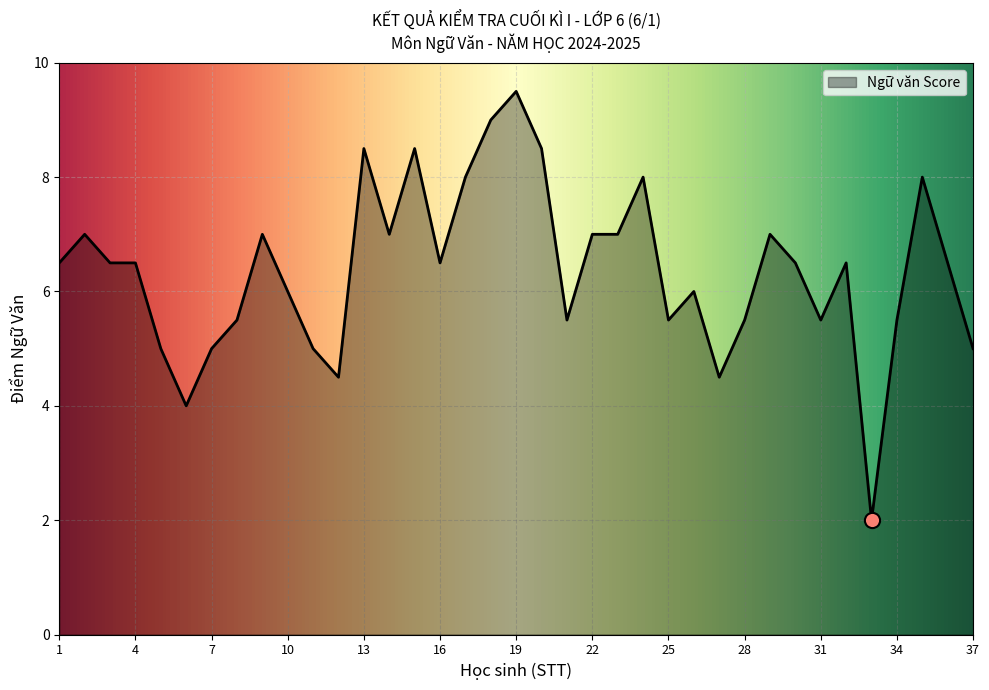

What is the smallest value displayed?

2.0